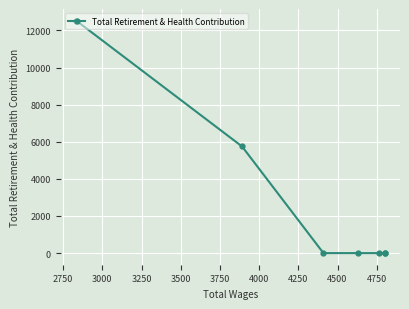

Between 3250 and 3500, which is larger?

3250